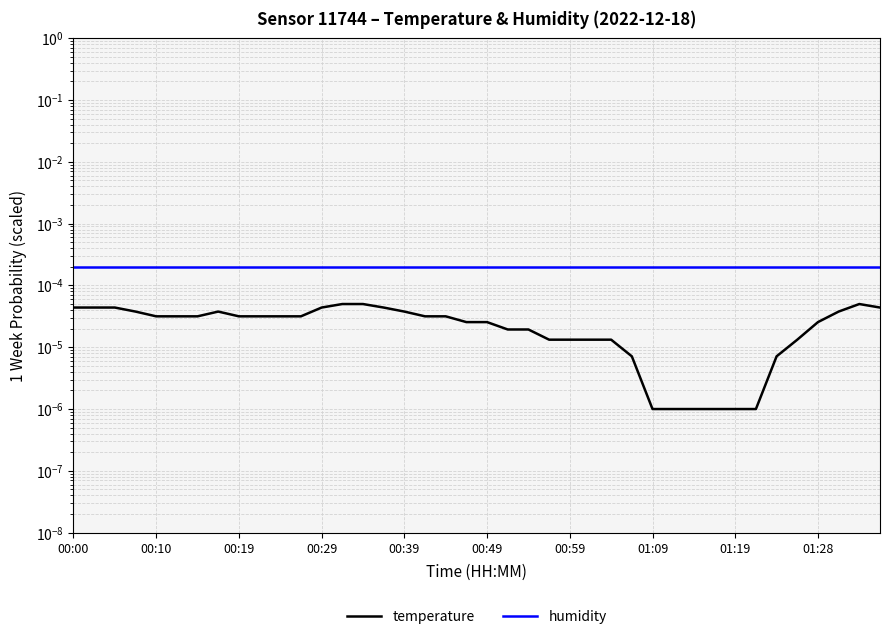

At which label is humidity closest to 0?

00:00